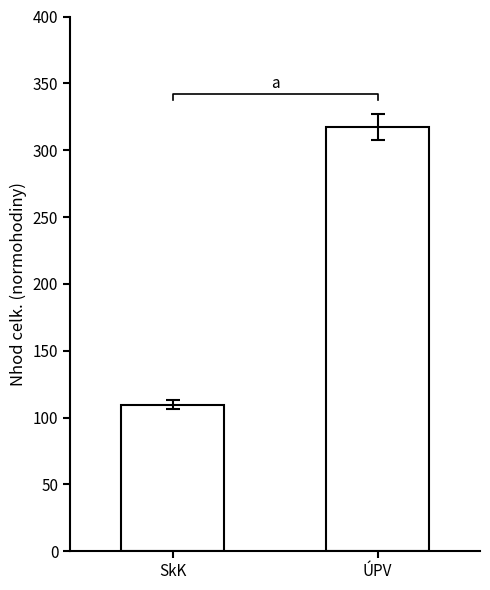

What is the greatest value displayed?

317.2